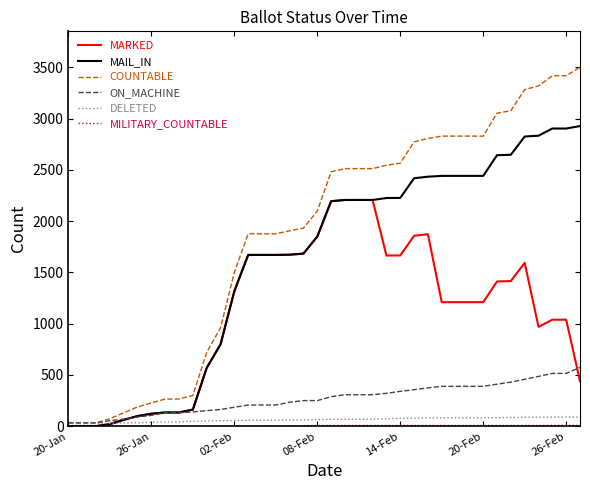

Count the number of data series in this chart.

6